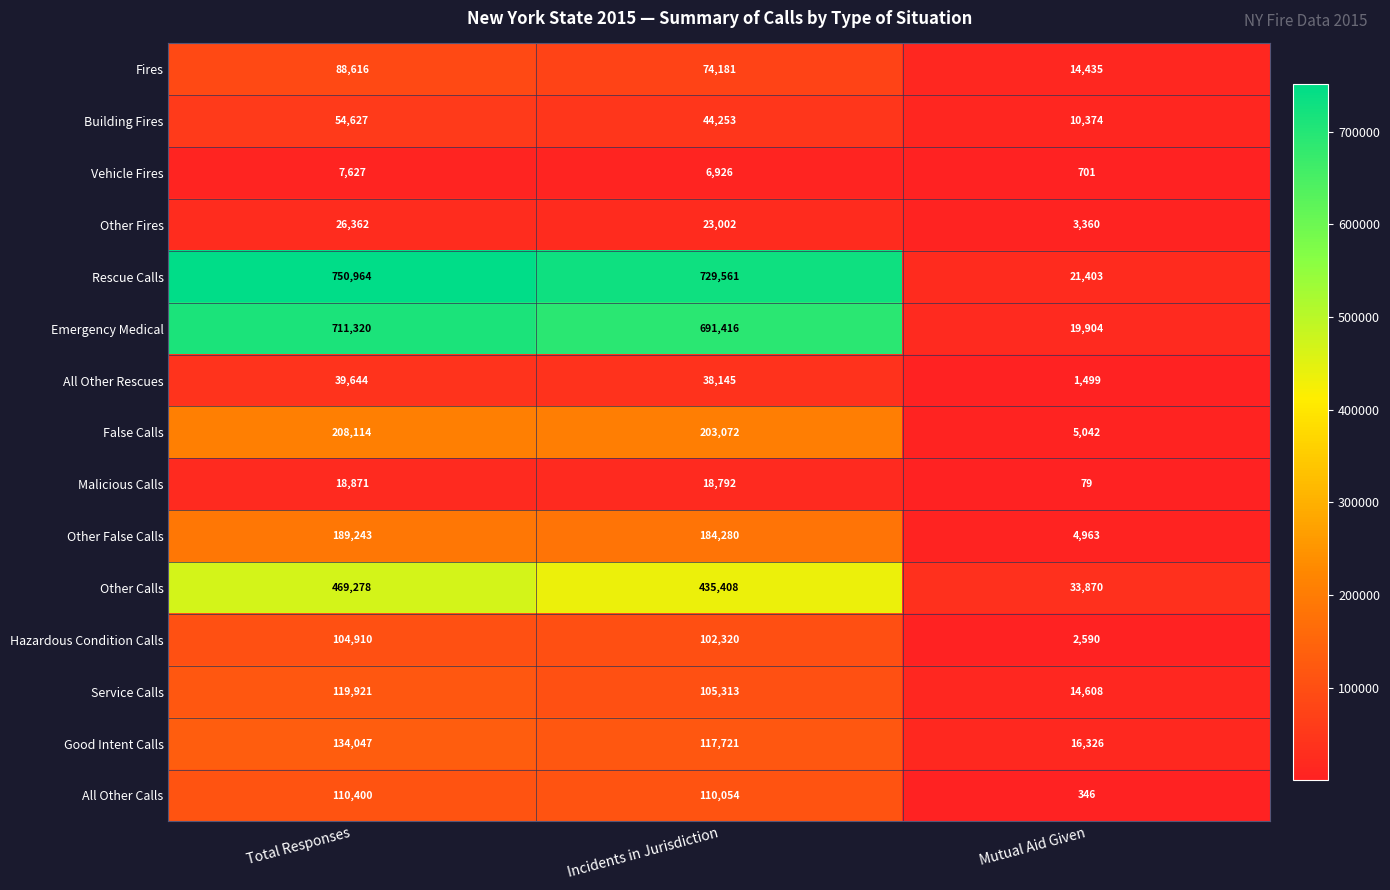

Rank the categories by Other Fires value from highest to lowest.

Total Responses, Incidents in Jurisdiction, Mutual Aid Given